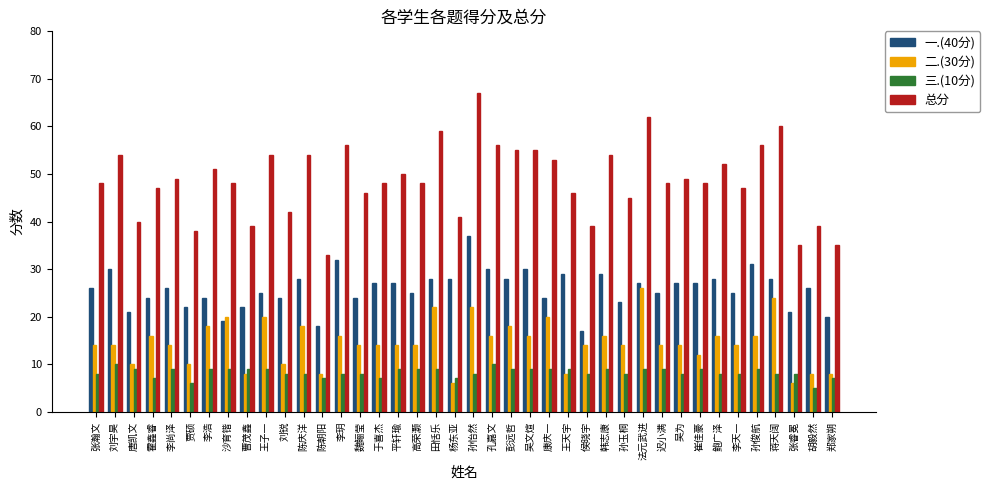

Count the number of data series in this chart.

4